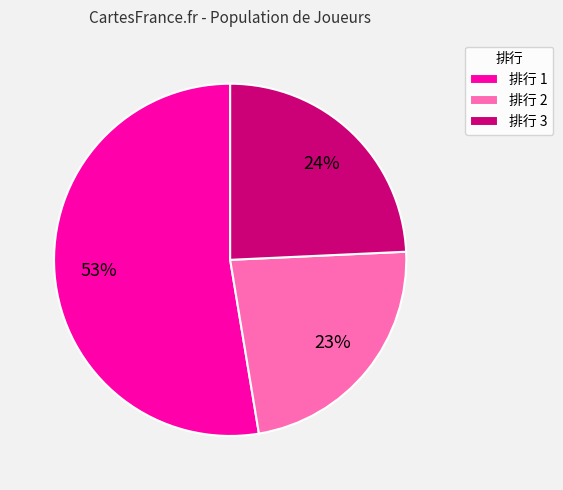

Is the sum of 排行 2 and 排行 1 greater than half?

Yes